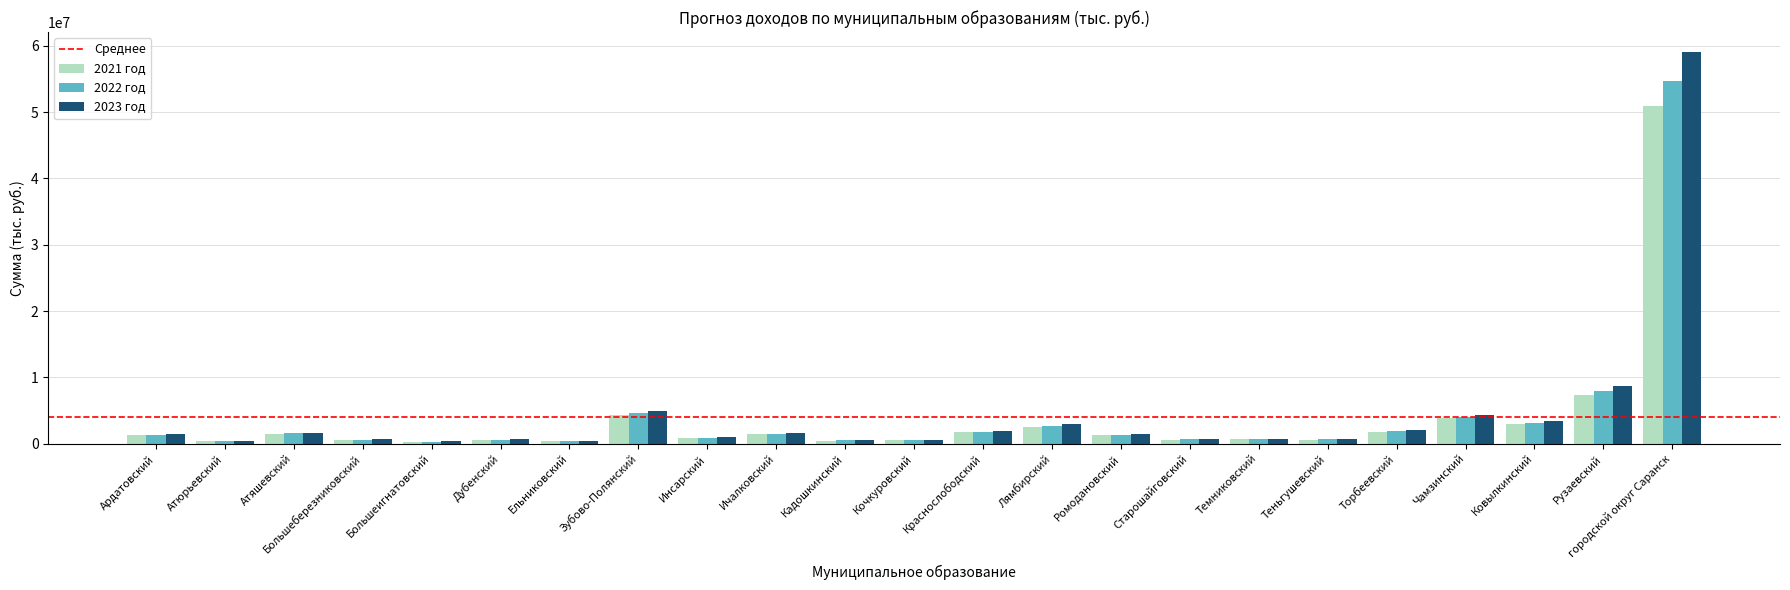

What is the greatest value displayed?

59102699